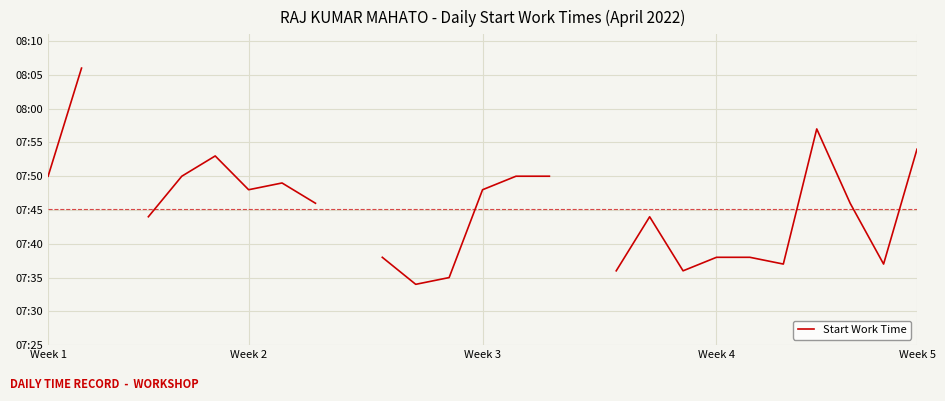

What value does the data have at Week 4?

458.0